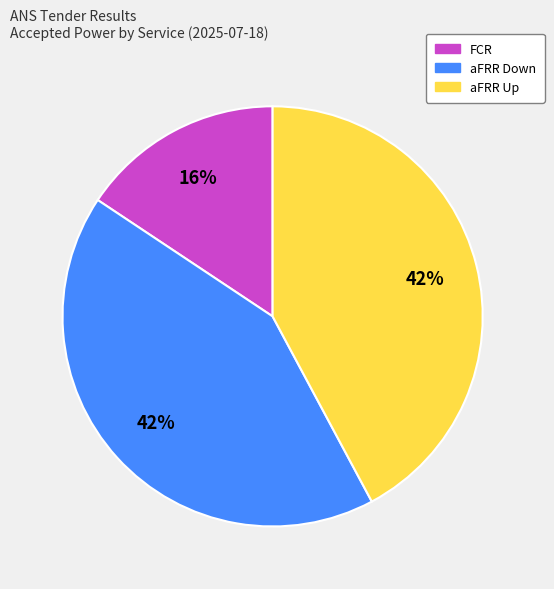

Does any single category account for the majority?

No